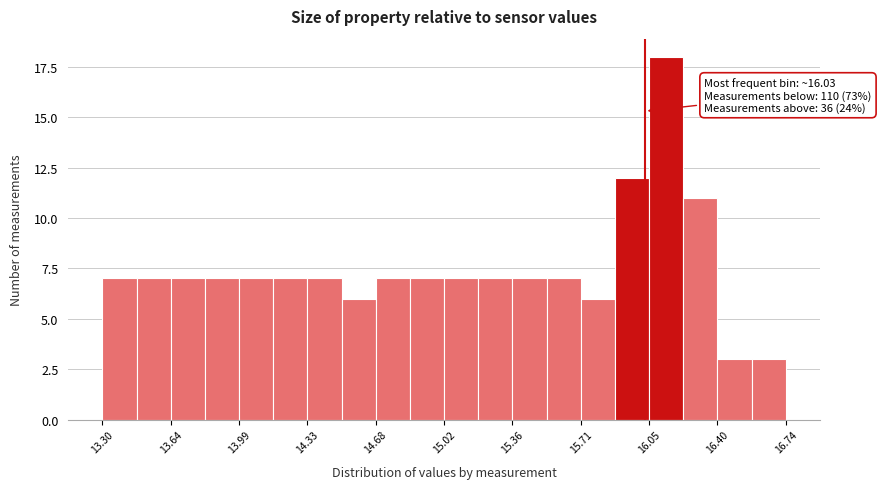

Around what value on the x-axis is the tallest bar? Give the approximate position of its centre, as read against the axis.

16.15